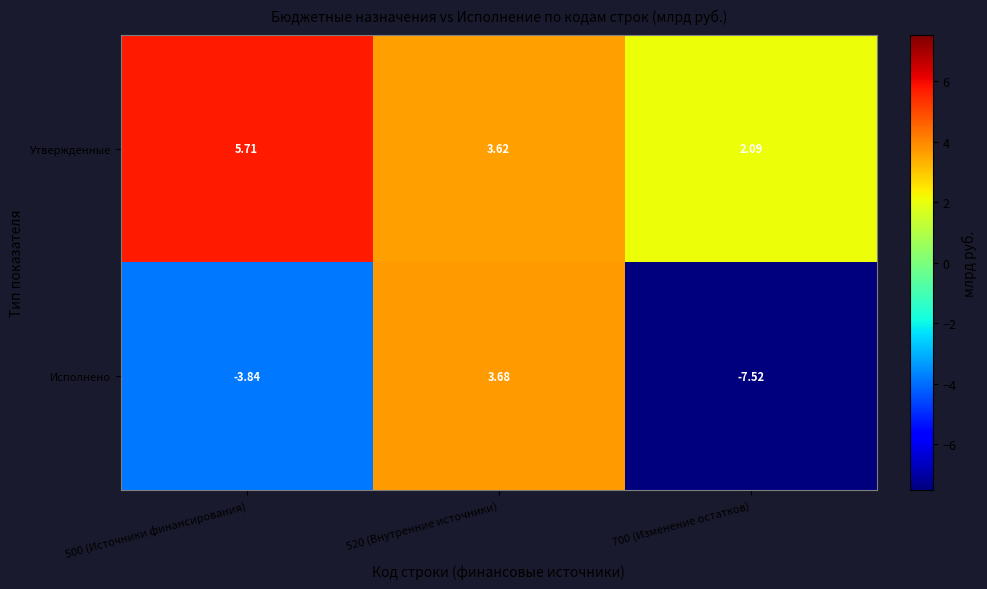

List the series in order of their peak value, highest first.

Утвержденные, Исполнено